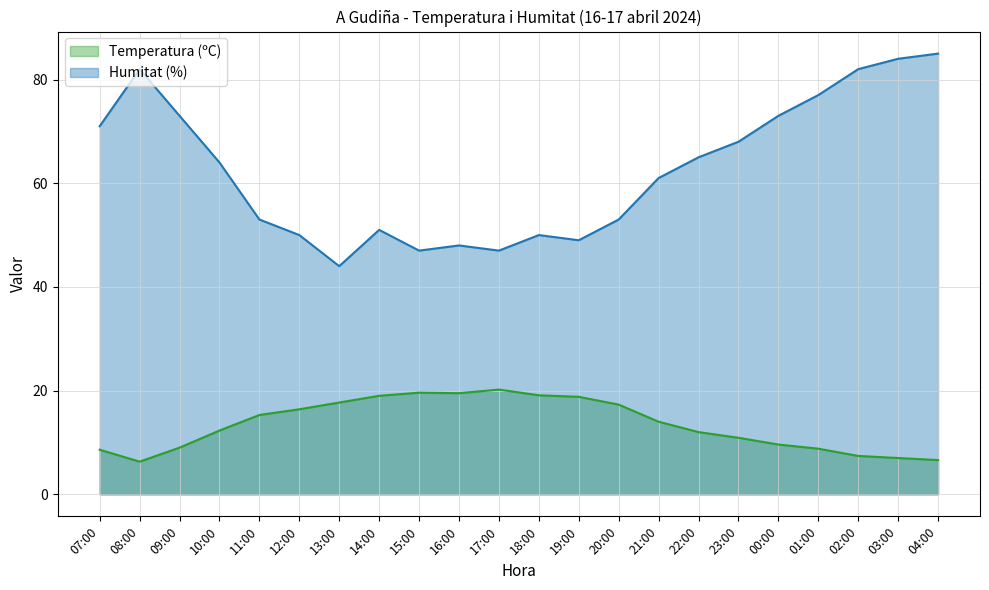

List the series in order of their overall mean, highest first.

Humitat (%), Temperatura (ºC)